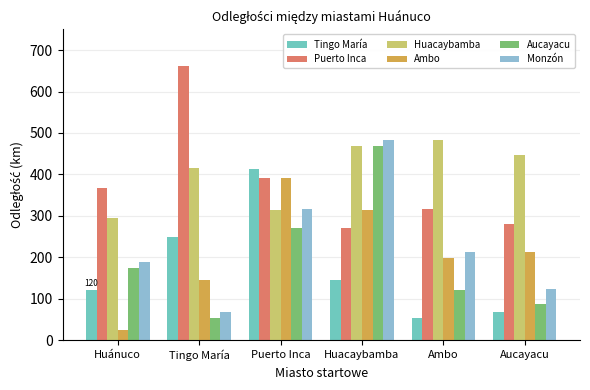

What position from the right is Huánuco?

6